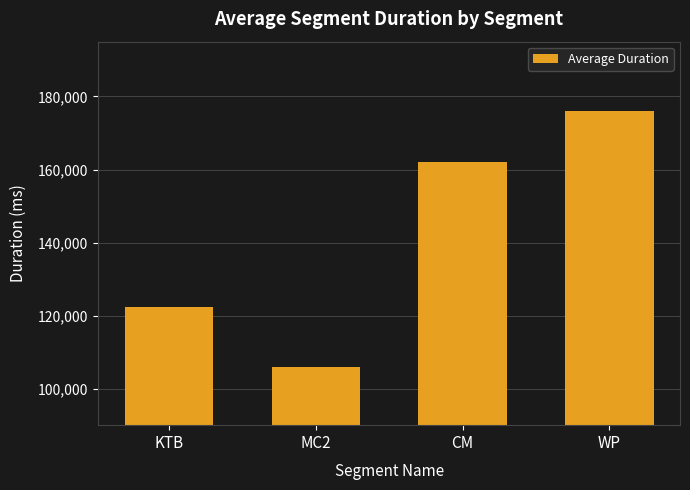

What is the minimum value shown in the chart?

105799